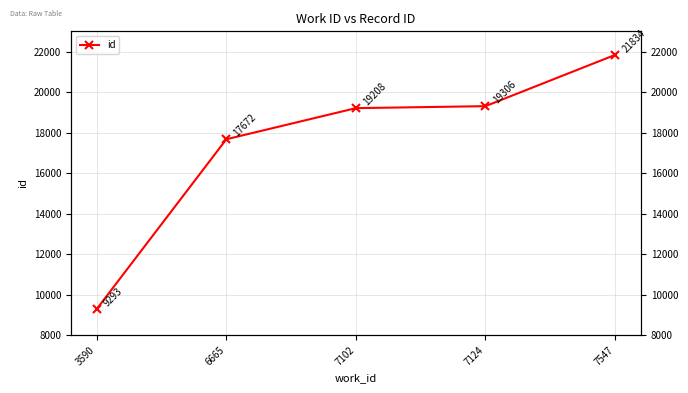

Approximately how many times larger is the value at 6665 compared to 7102?

0.9